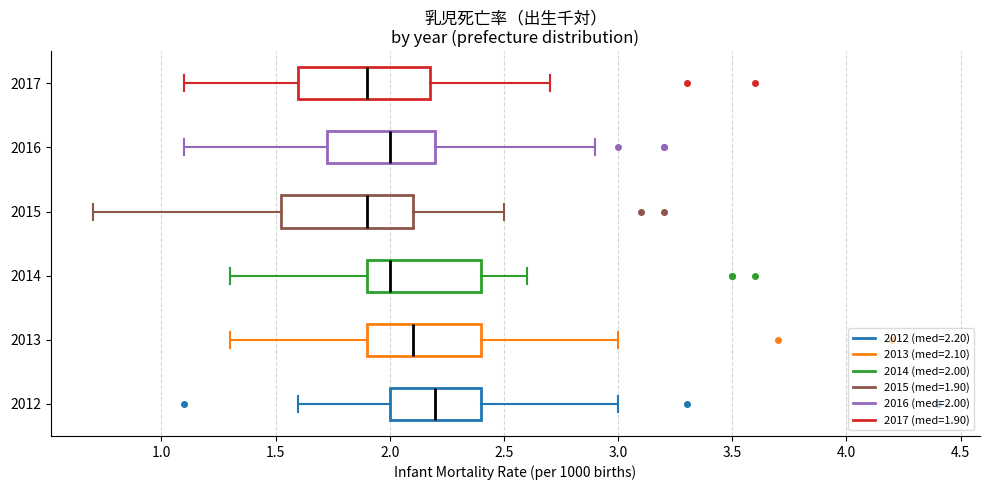

Which box has the furthest to the right median line?

2012